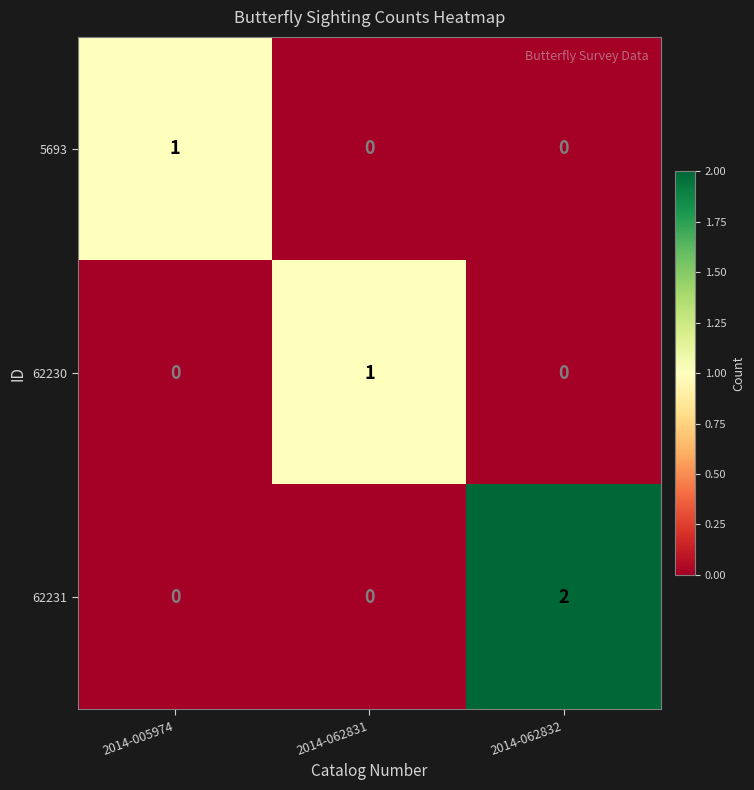

Is the value of 62230 at 2014-062832 greater than the value of 5693 at 2014-005974?

No